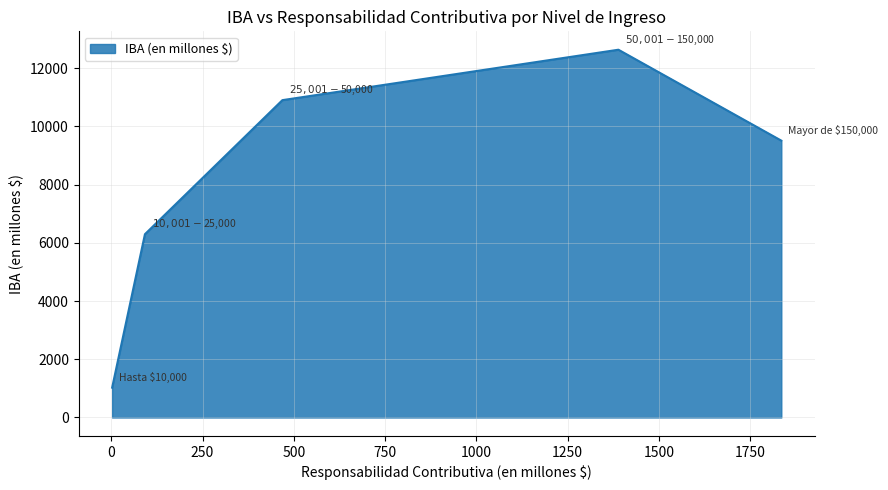

What is the smallest value displayed?

1025.0